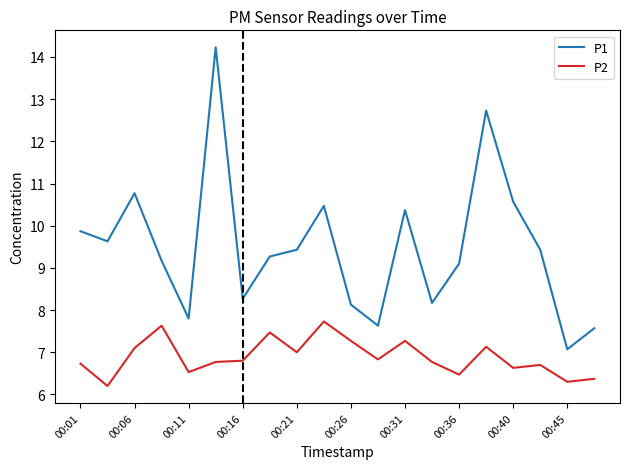

What is the maximum value for P2?

7.7